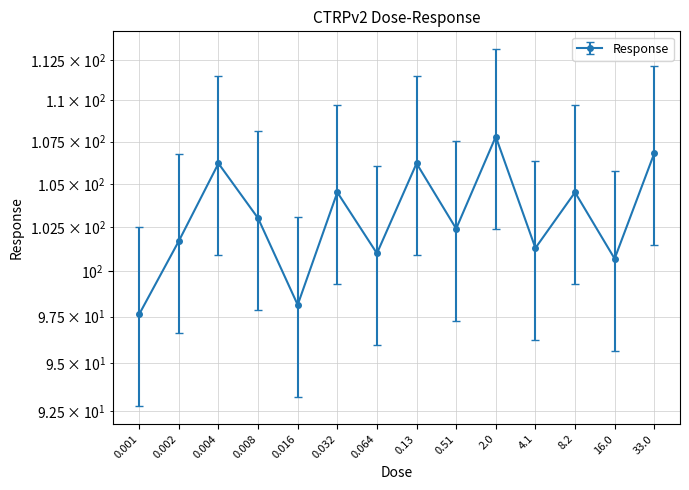

How many interior local peaks (higher than both neighbors) does the data have?

5